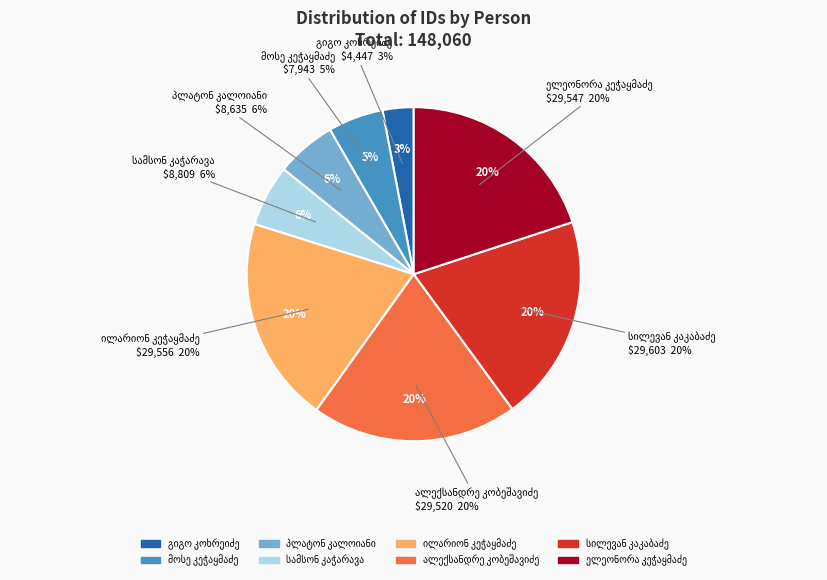

How many segments does this pie chart have?

8